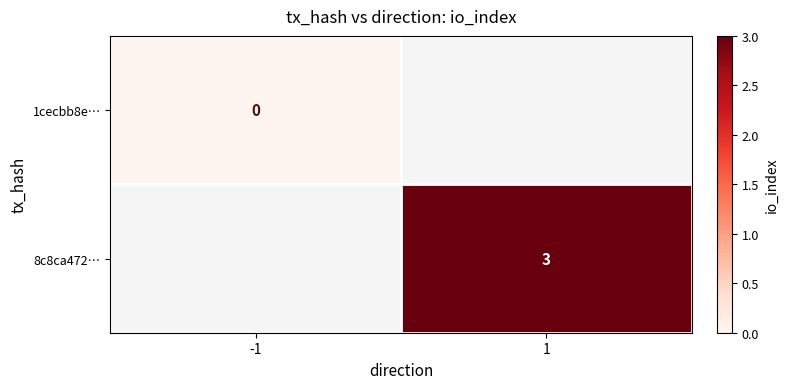

How many series are shown in this chart?

2